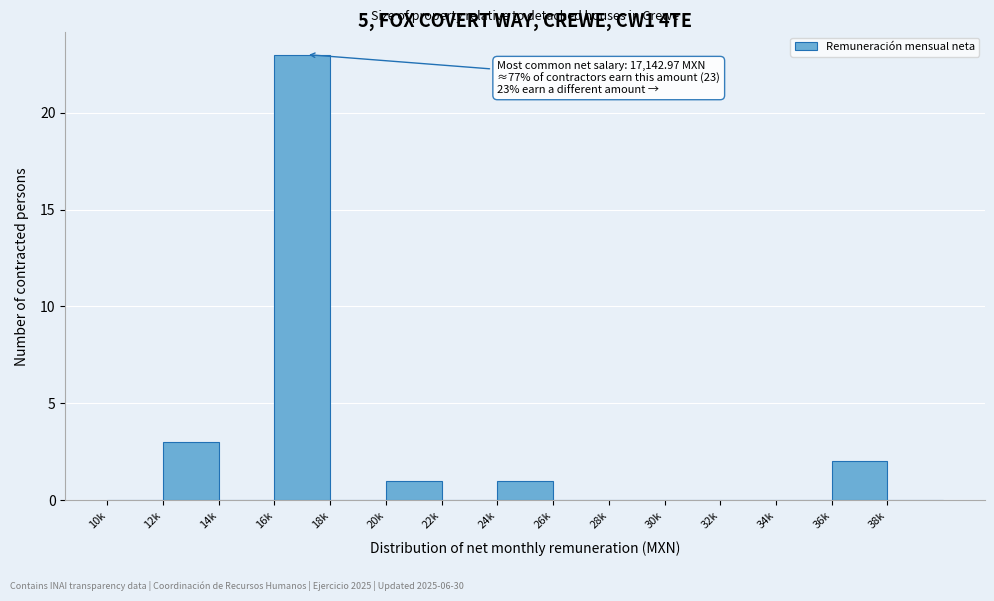

Reading left to right, transcribe all the data shown in this chart.

10k=0	12k=3	14k=0	16k=23	18k=0	20k=1	22k=0	24k=1	26k=0	28k=0	30k=0	32k=0	34k=0	36k=2	38k=0